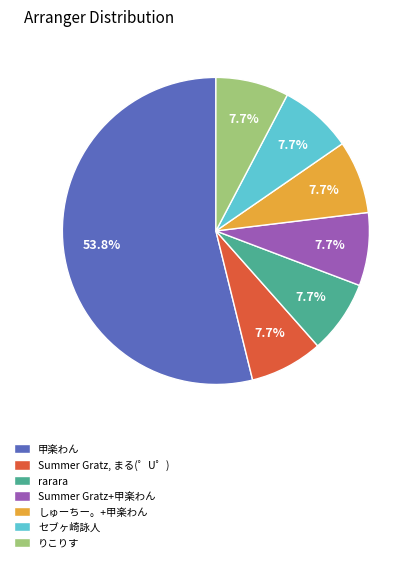

To the nearest percent, what is the combined percentage of rarara and Summer Gratz, まる(゜U゜)?

15%